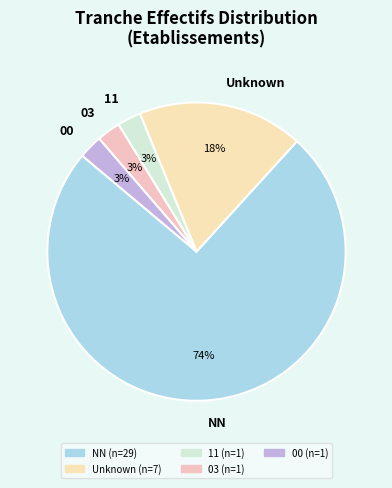

To the nearest percent, what is the average slice percentage?

20%